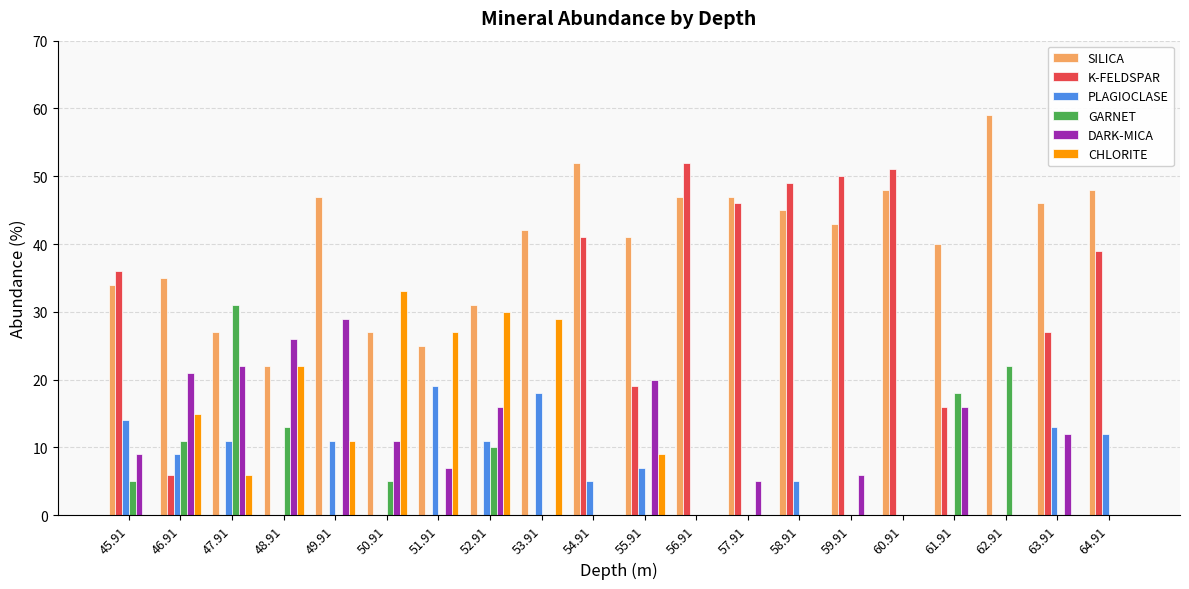

The value of CHLORITE at 47.91 is 10. True or false?

False